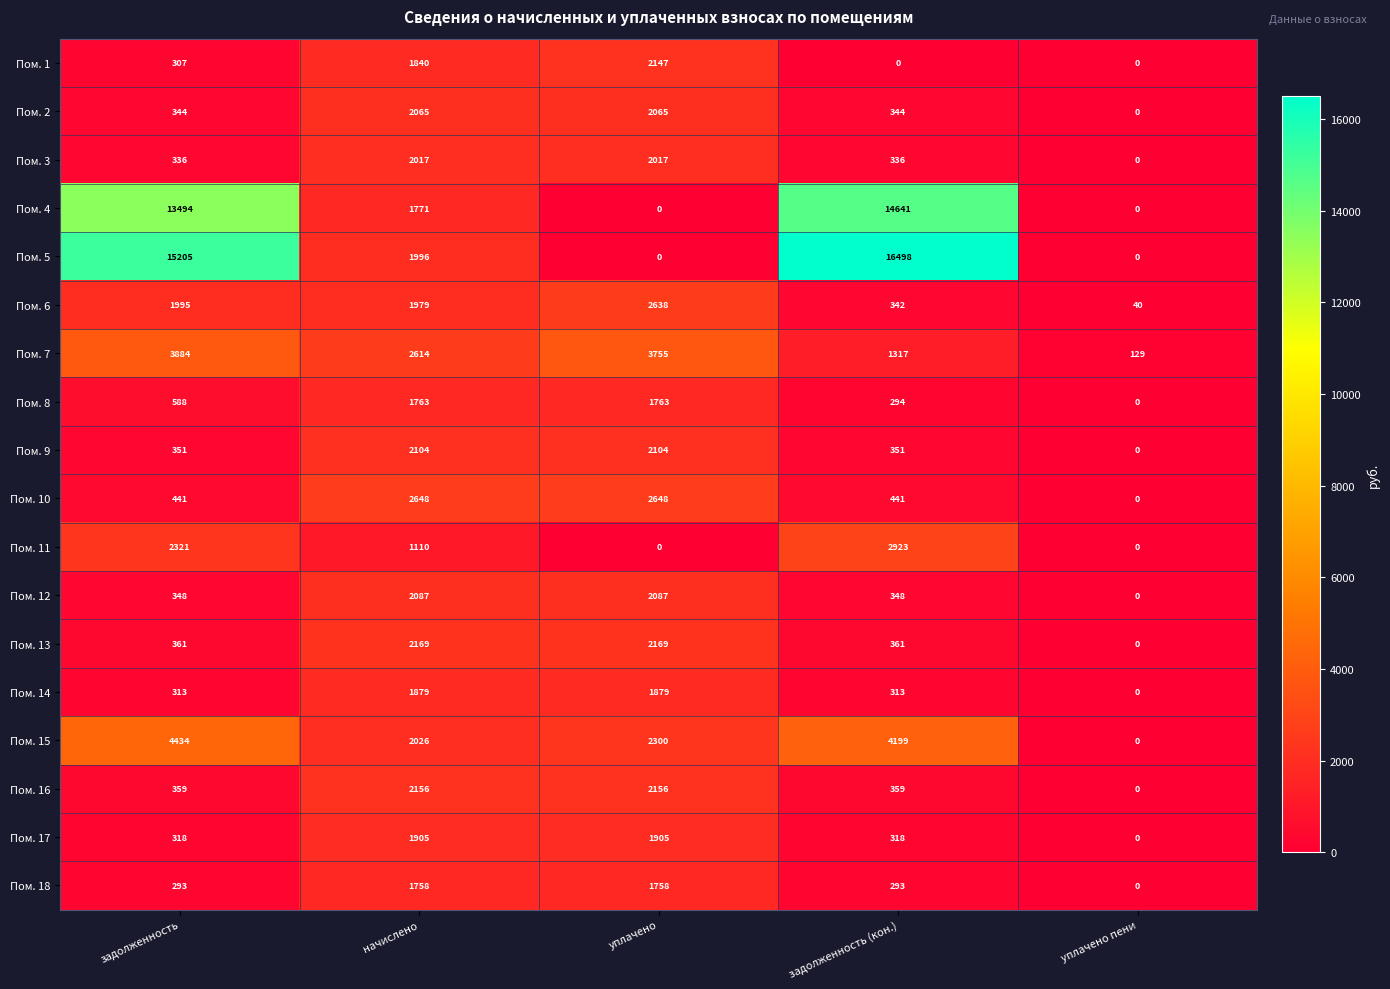

Which series has the largest range (max minus min)?

Пом. 5